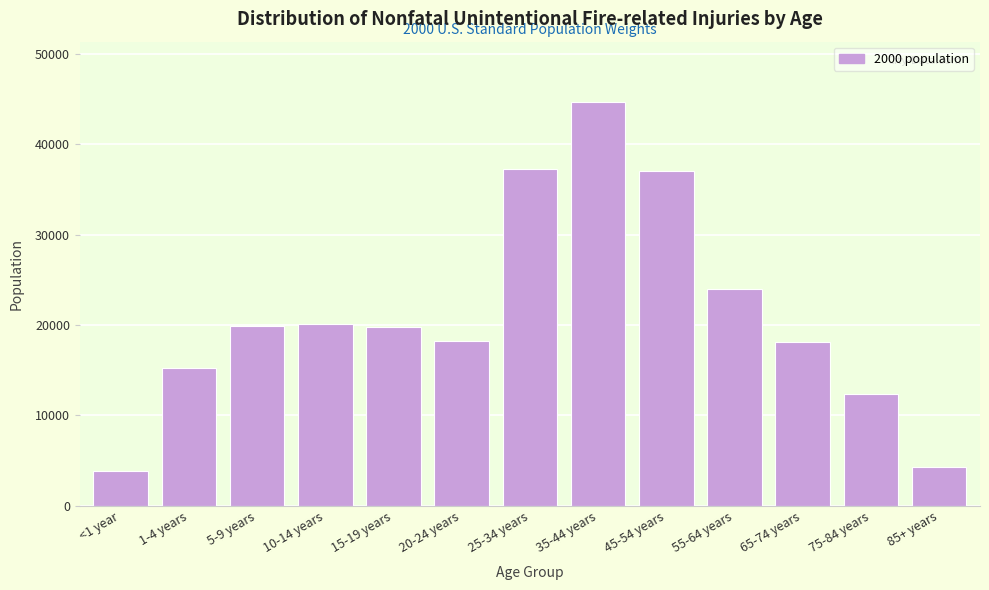

What is the maximum value shown in the chart?

44659